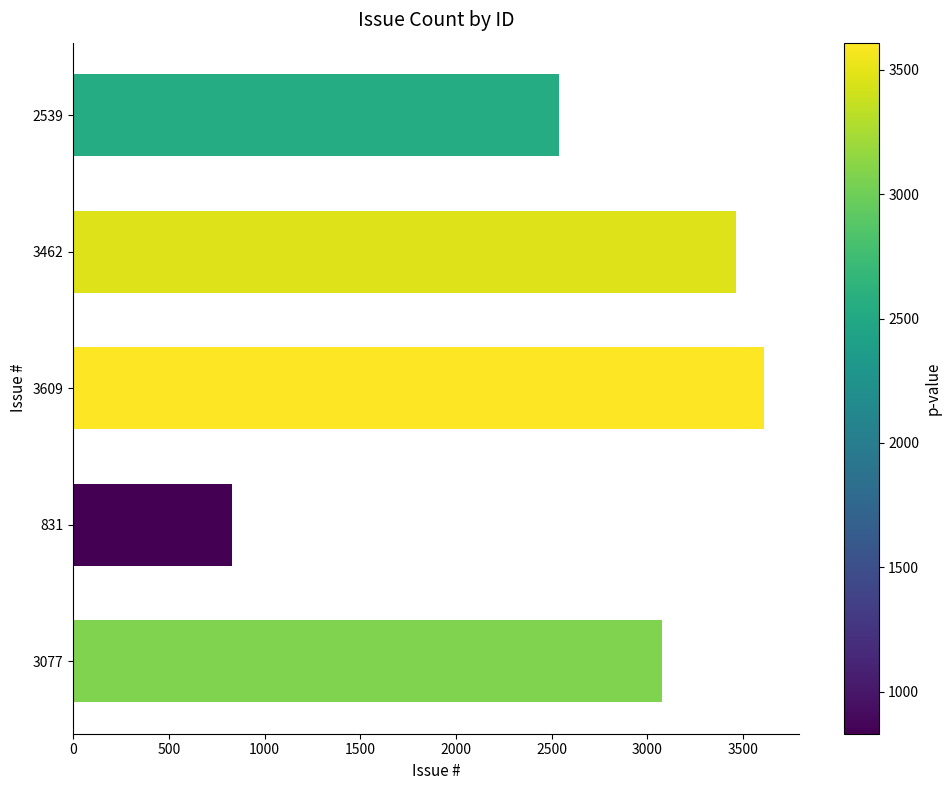

What is the change in value from 3609 to 2539?

-1070